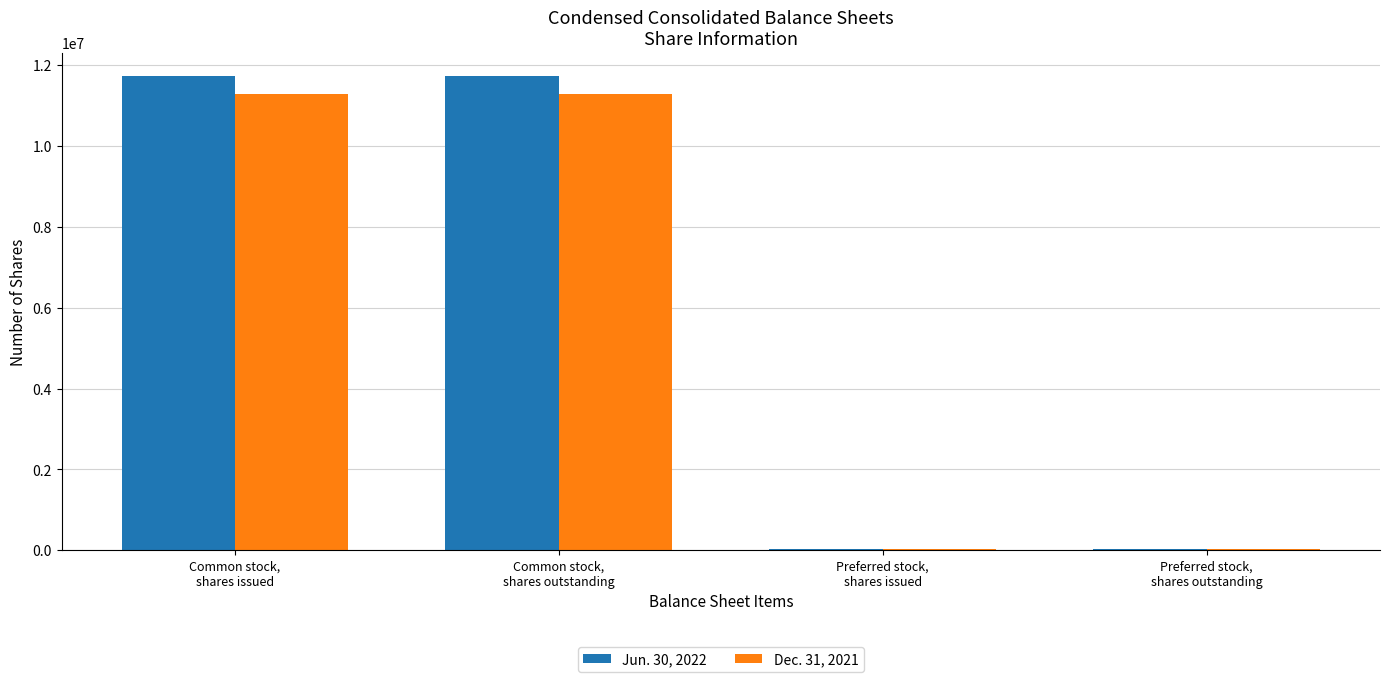

What is the value of the Jun. 30, 2022 bar at the 3rd from the left?

39810